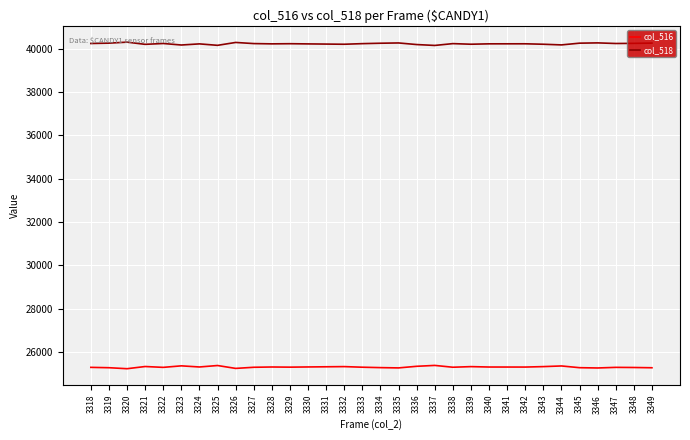

True or false: col_516 and col_518 cross at least once.

False